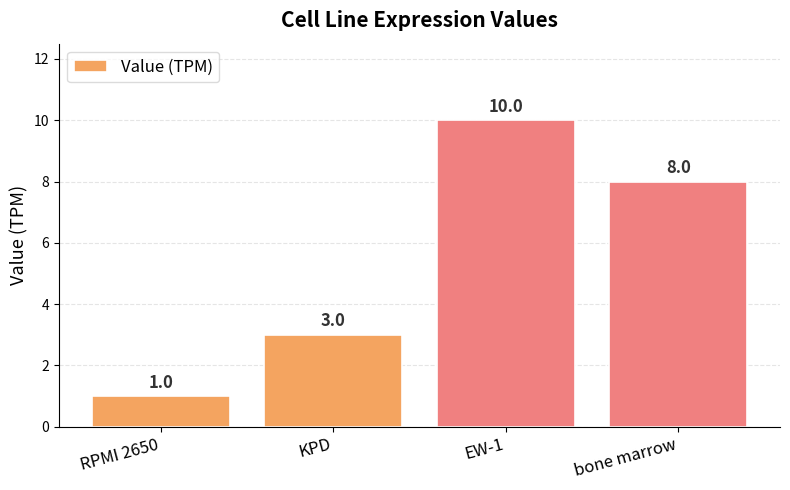

Count the number of data series in this chart.

1